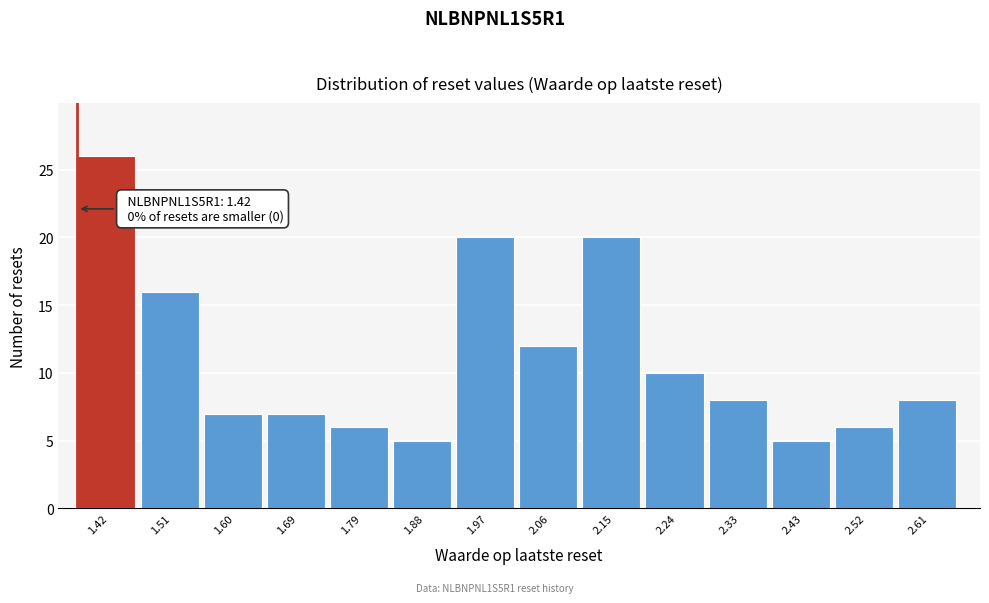

Reading left to right, extract all data points from this chart.

1.42=26	1.51=16	1.60=7	1.69=7	1.79=6	1.88=5	1.97=20	2.06=12	2.15=20	2.24=10	2.33=8	2.43=5	2.52=6	2.61=8